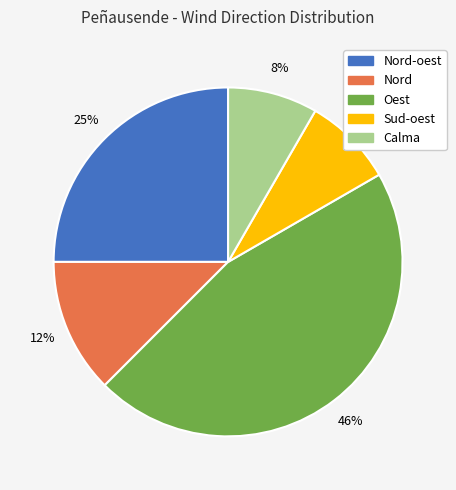

To the nearest percent, what is the average slice percentage?

20%